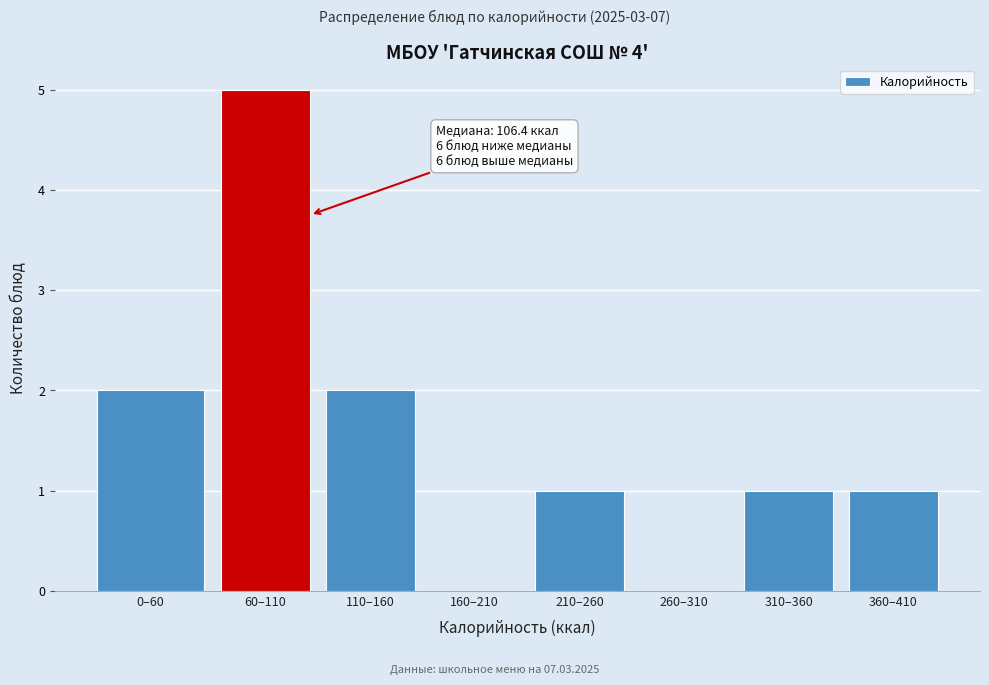

Reading left to right, transcribe all the data shown in this chart.

0–60=2	60–110=5	110–160=2	160–210=0	210–260=1	260–310=0	310–360=1	360–410=1